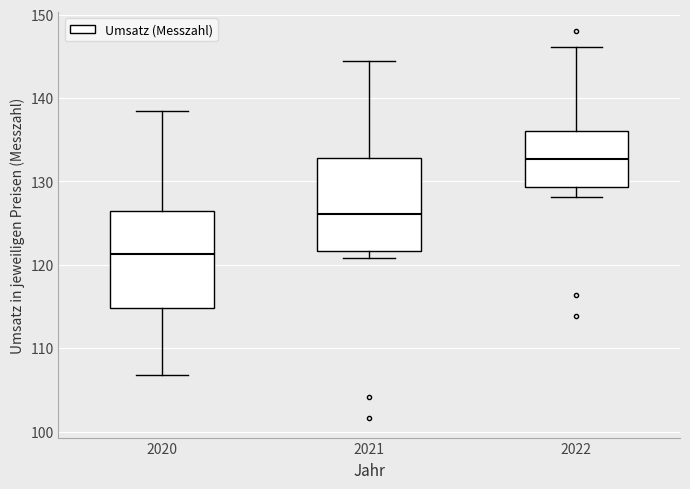

Reading left to right, read every box against the y-axis: the position of its median line, the range the box covers, and the ends of its whiskers. The values are not printed on the chart, so give them approximately, as read against the axis.

2020: median 121, box 115 to 126, whiskers 107 to 138
2021: median 126, box 122 to 133, whiskers 121 to 145
2022: median 133, box 129 to 136, whiskers 128 to 146